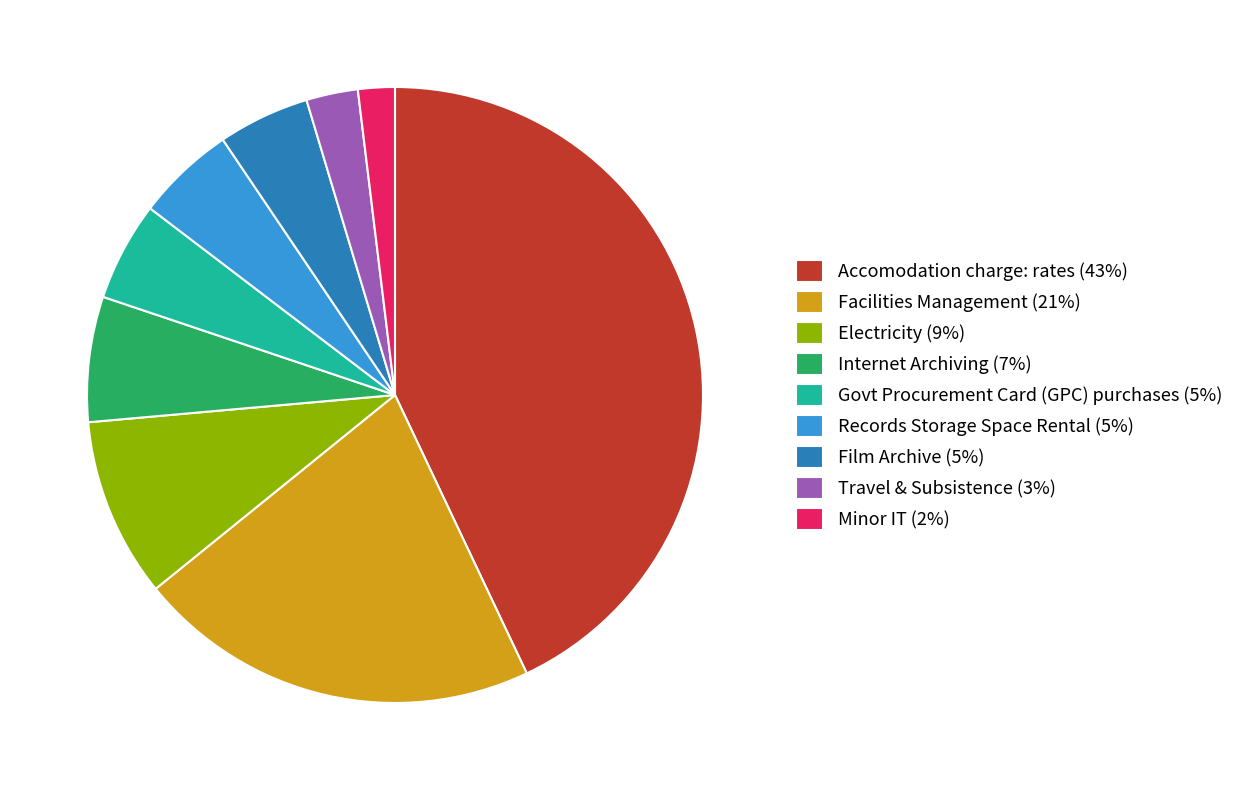

What is the ratio of the value at Records Storage Space Rental to the value at Internet Archiving?

0.8